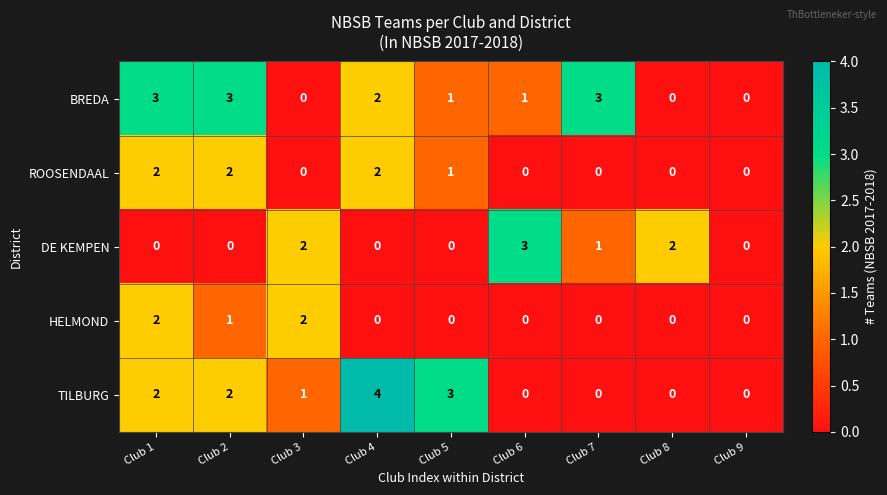

Which series has the largest total across all categories?

BREDA